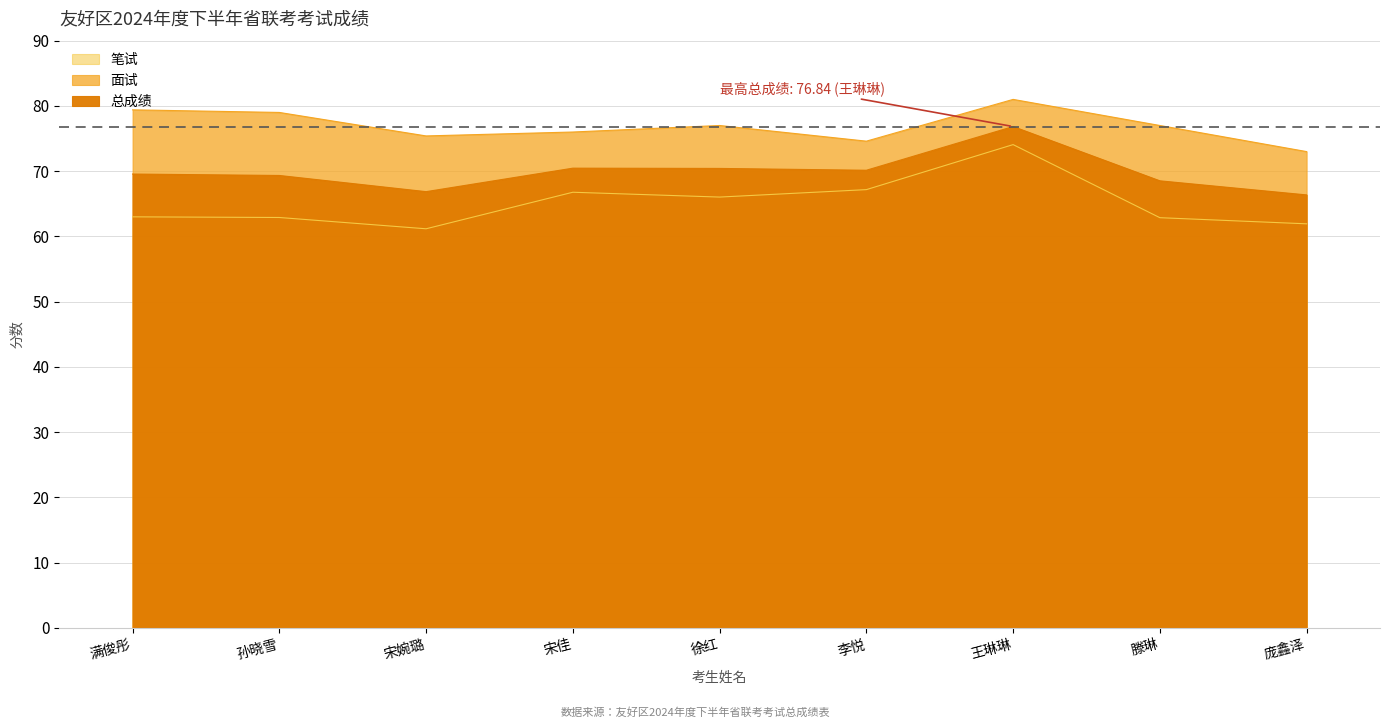

Does the chart have visible grid lines?

Yes